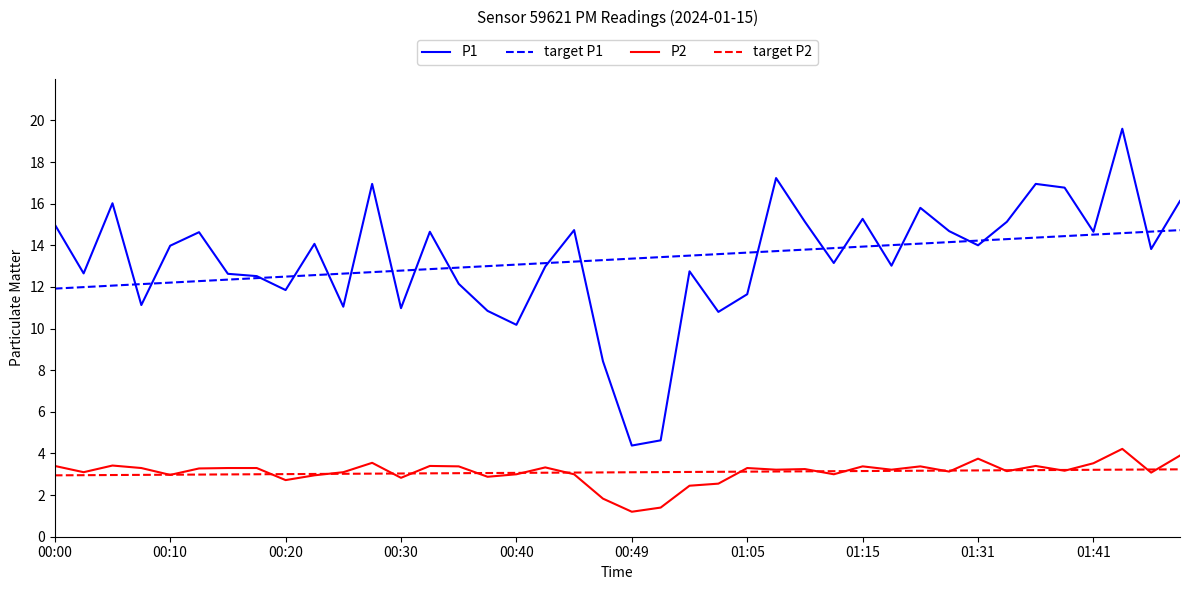

What are all the series names shown in the legend?

P1, target P1, P2, target P2